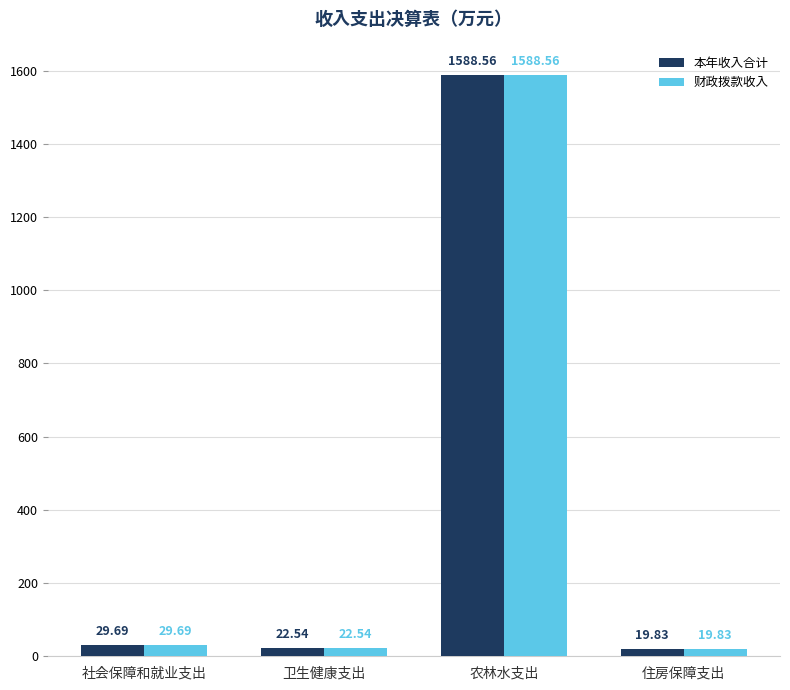

At which category is the sum across all series the highest?

农林水支出